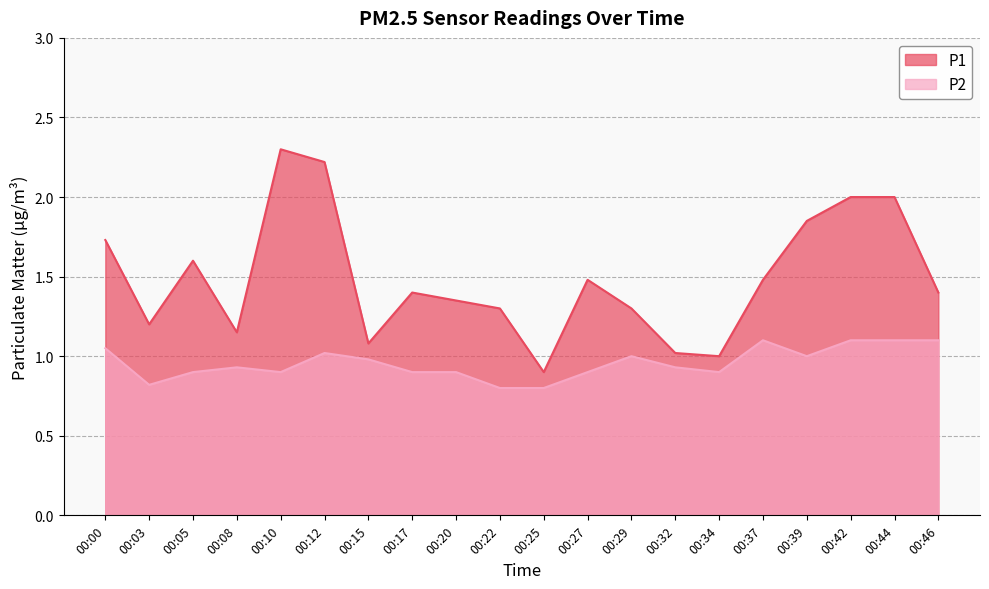

Read the P1 value at 00:20.

1.4